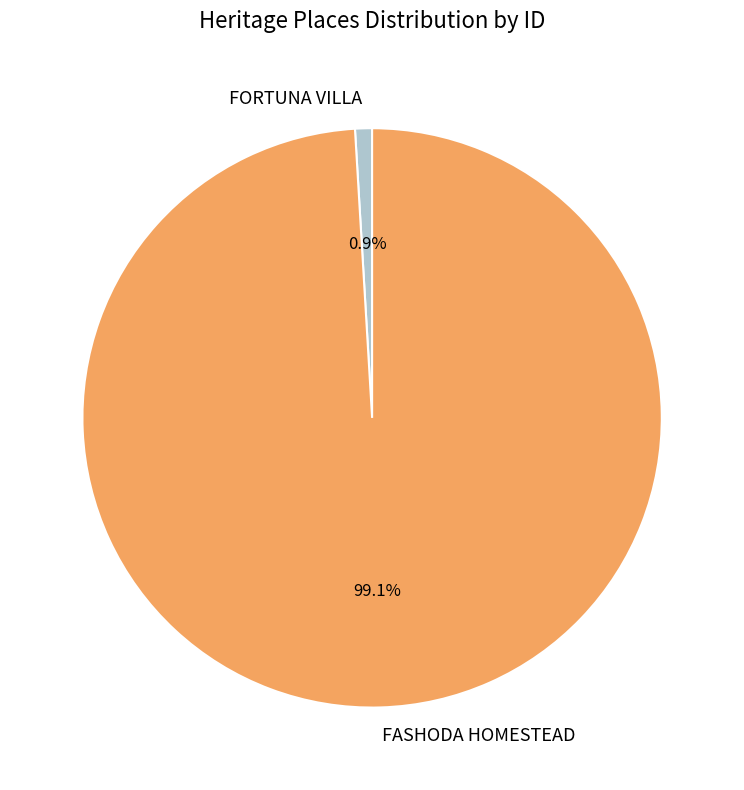

Is there any slice that represents more than half of the pie?

Yes